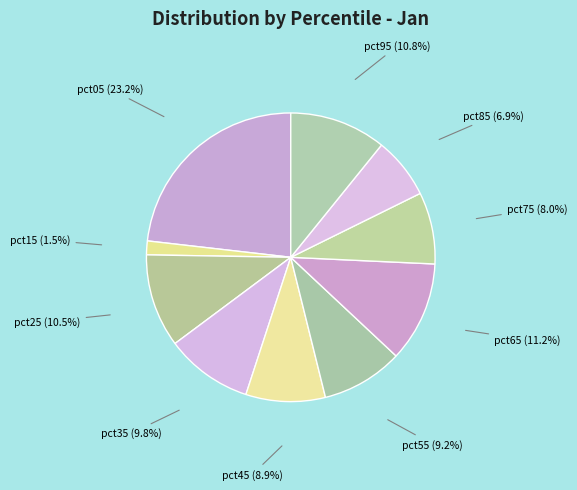

To the nearest percent, what is the difference between the largest and smallest slice percentages?

22%